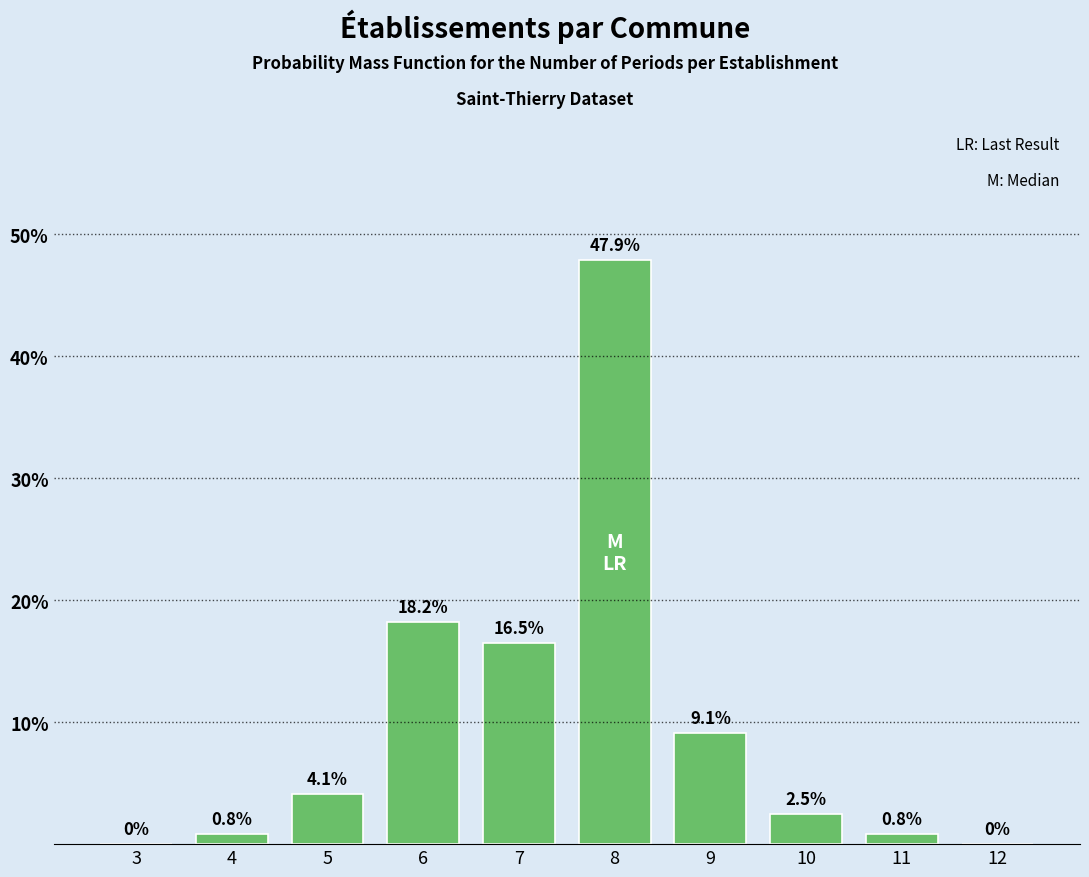

Reading right to left, extract all data points from this chart.

12=0.0	11=0.8	10=2.5	9=9.1	8=47.9	7=16.5	6=18.2	5=4.1	4=0.8	3=0.0